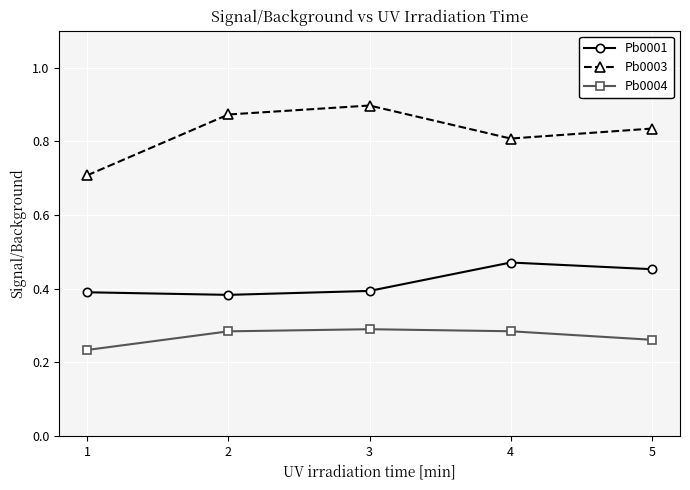

At which category does Pb0003 reach its first local peak?

3